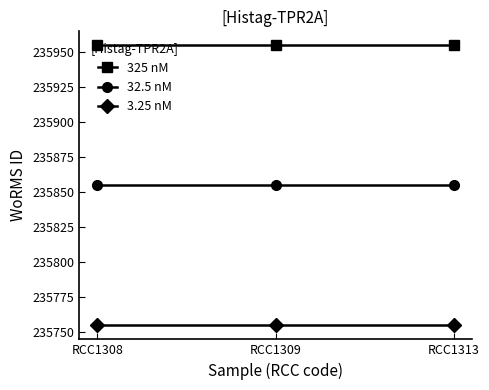

What are all the series names shown in the legend?

325 nM, 32.5 nM, 3.25 nM